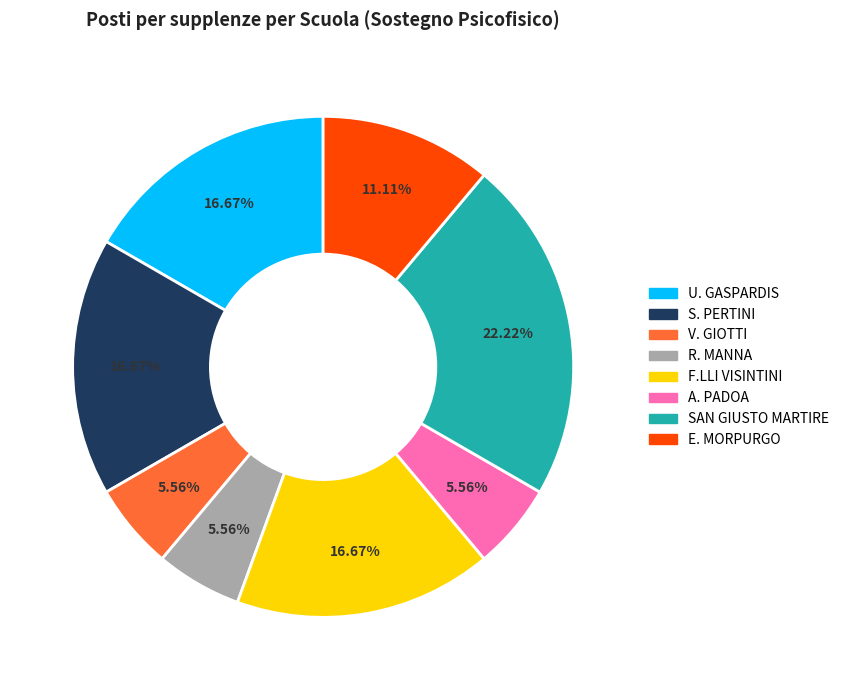

Is there any slice that represents more than half of the pie?

No